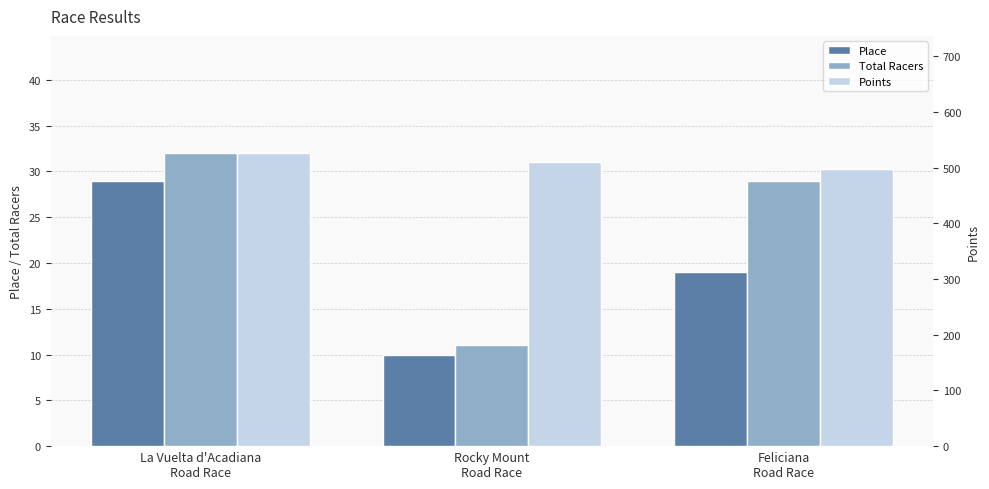

What is the spread (max minus min) of values at Rocky Mount
Road Race?

499.8